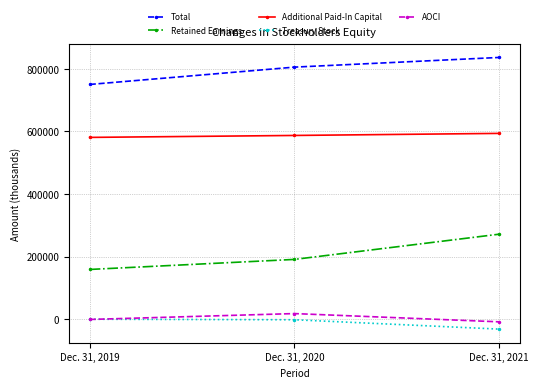

Rank the categories by Treasury Stock value from lowest to highest.

Dec. 31, 2021, Dec. 31, 2020, Dec. 31, 2019